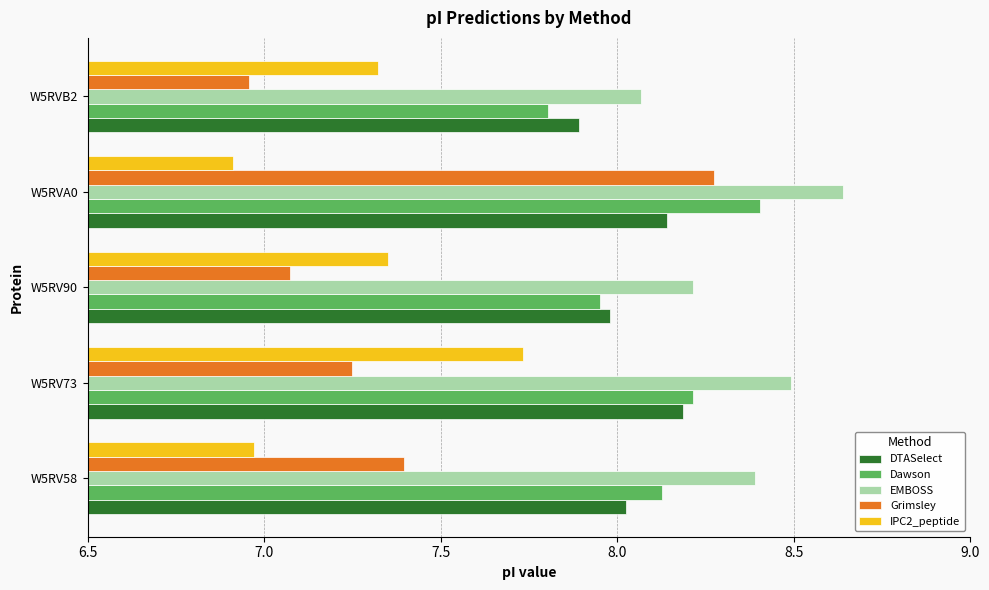

What is the sum of all Grimsley values?

36.9